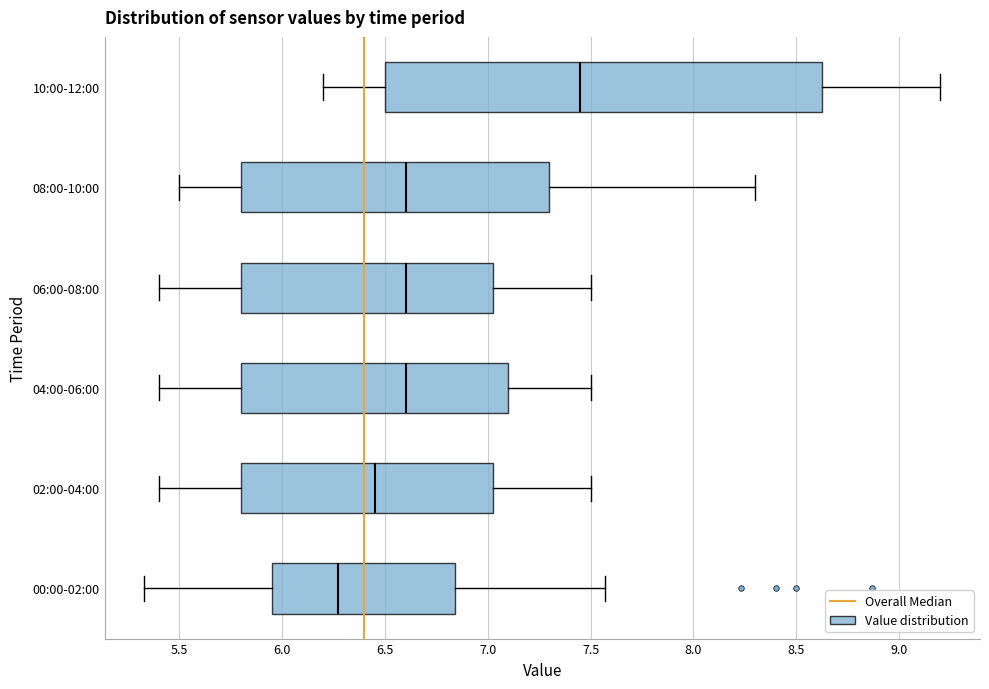

Which box is the widest, from its left edge to its right edge?

10:00-12:00